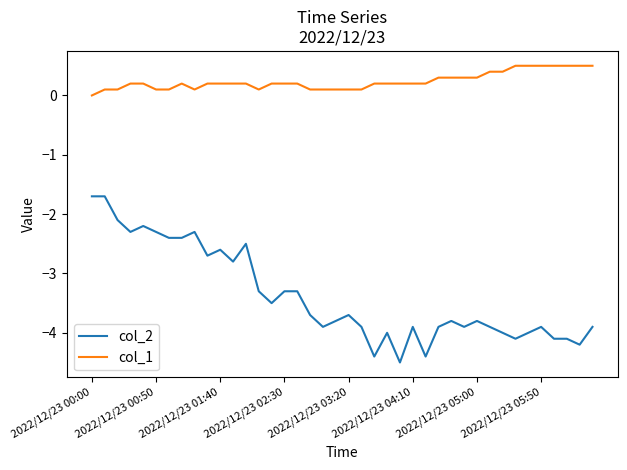

Which series has the largest total across all categories?

col_1